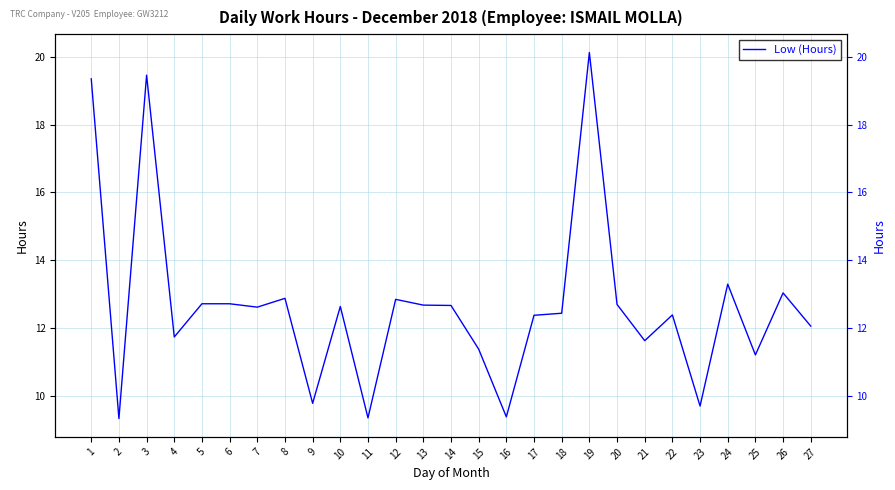

What value does the data have at 17?

12.4